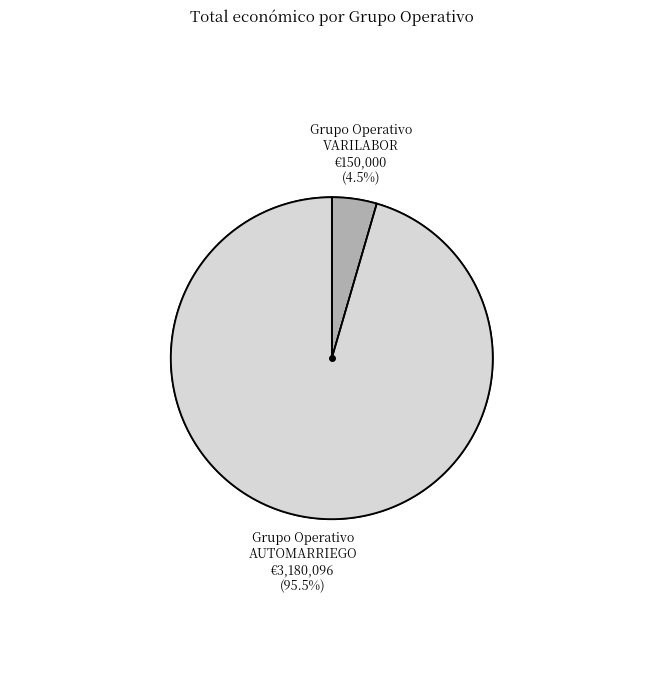

Which category has the biggest portion of the pie?

Grupo Operativo AUTOMARRIEGO